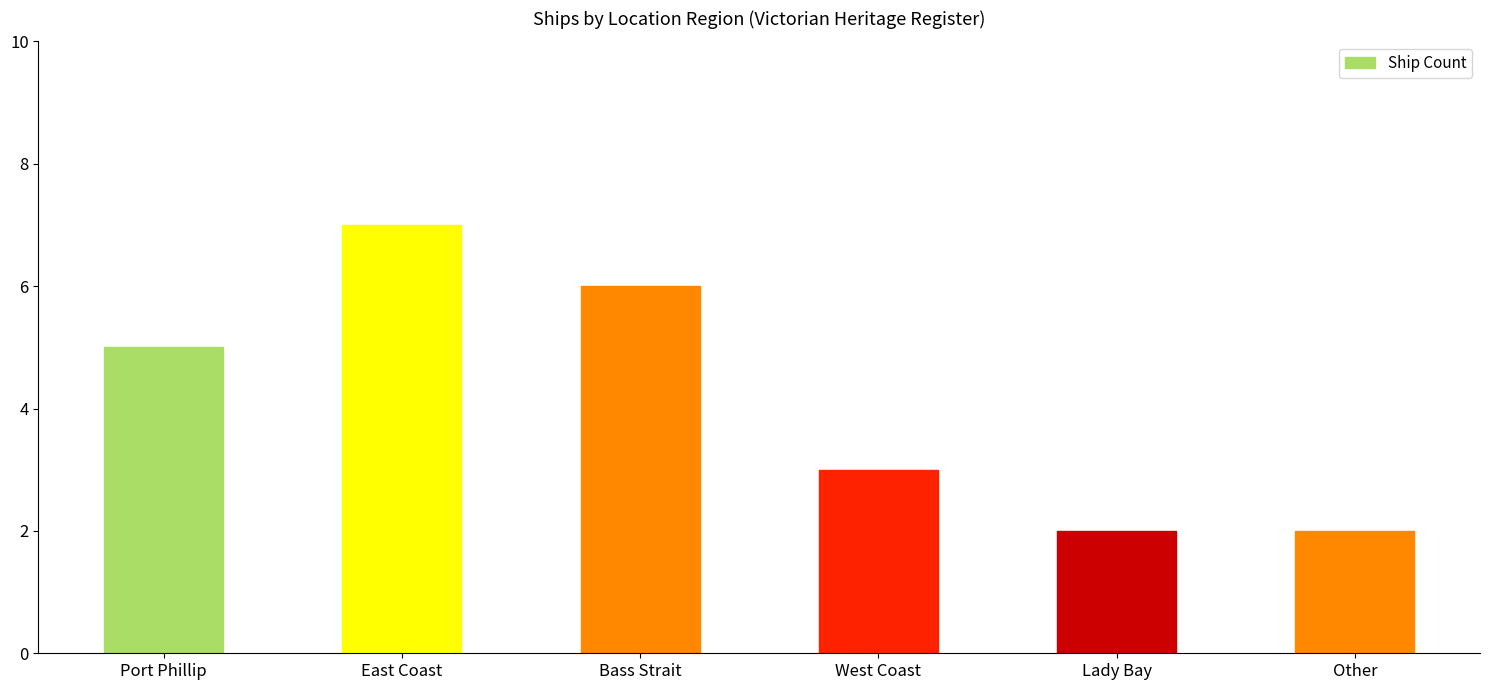

The Ship Count series shows 2 at Other. True or false?

True